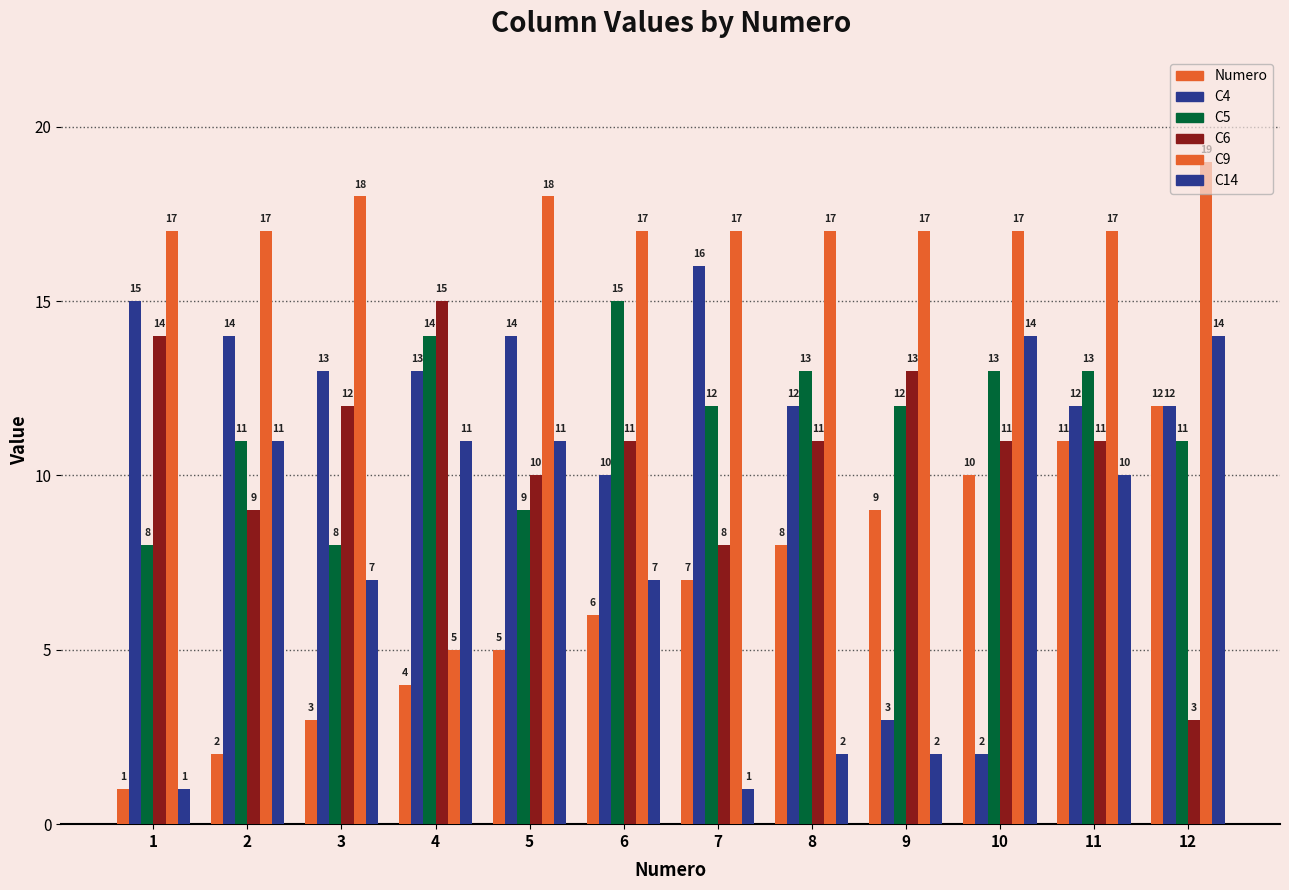

What is the difference between the highest and lowest values at 2?

15